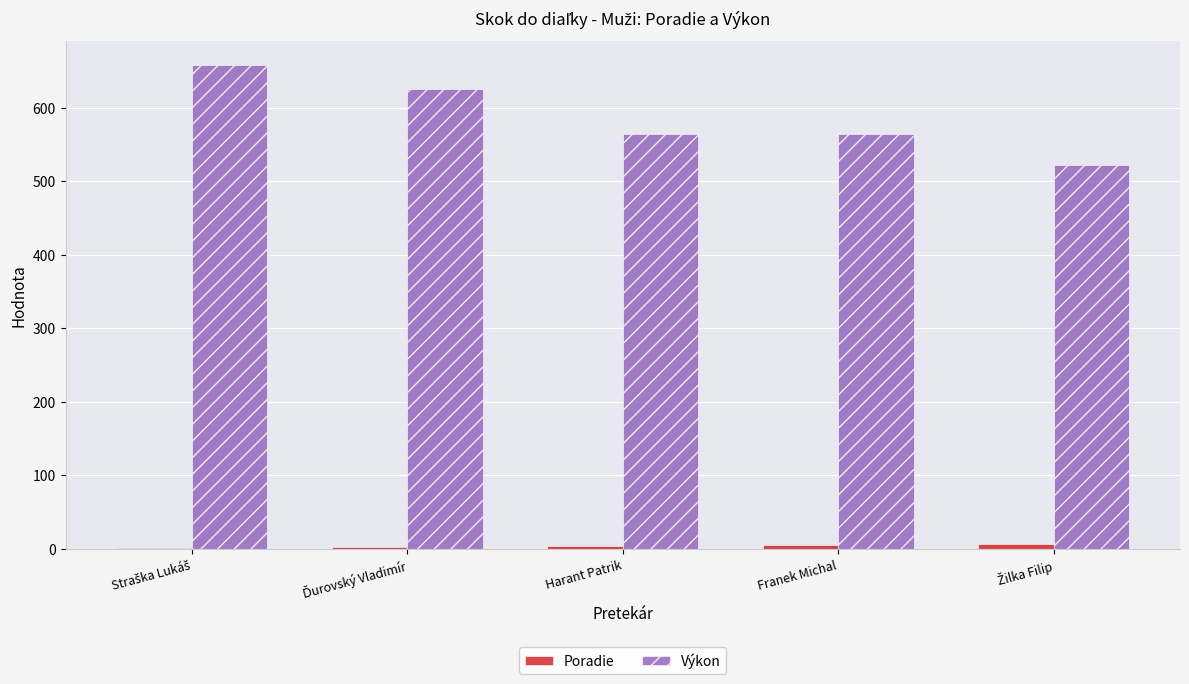

Which series has the largest total across all categories?

Výkon